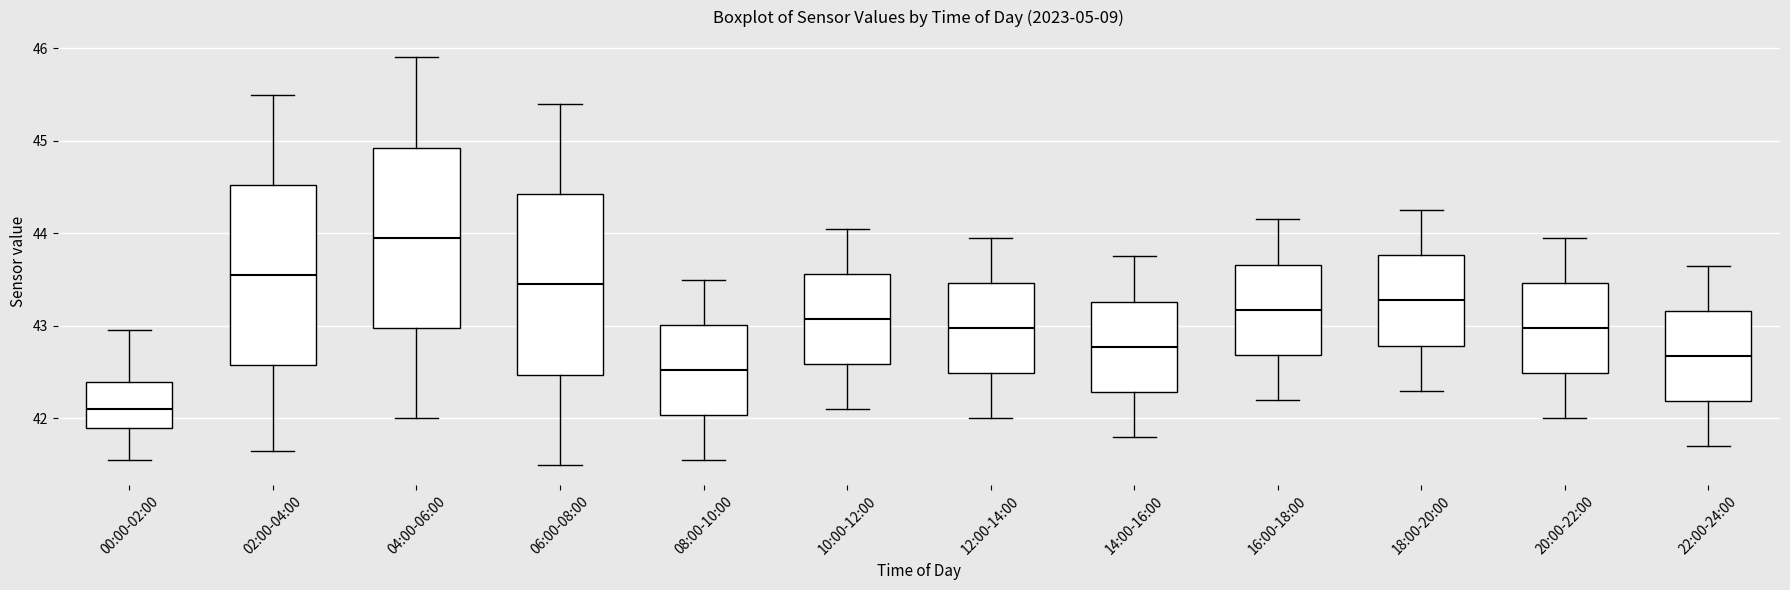

Reading left to right, read every box against the y-axis: the position of its median line, the range the box covers, and the ends of its whiskers. The values are not printed on the chart, so give them approximately, as read against the axis.

00:00-02:00: median 42.1, box 41.9 to 42.4, whiskers 41.6 to 43.0
02:00-04:00: median 43.6, box 42.6 to 44.5, whiskers 41.7 to 45.5
04:00-06:00: median 44.0, box 43.0 to 44.9, whiskers 42.0 to 45.9
06:00-08:00: median 43.5, box 42.5 to 44.4, whiskers 41.5 to 45.4
08:00-10:00: median 42.5, box 42.0 to 43.0, whiskers 41.6 to 43.5
10:00-12:00: median 43.1, box 42.6 to 43.6, whiskers 42.1 to 44.1
12:00-14:00: median 43.0, box 42.5 to 43.5, whiskers 42.0 to 44.0
14:00-16:00: median 42.8, box 42.3 to 43.3, whiskers 41.8 to 43.8
16:00-18:00: median 43.2, box 42.7 to 43.7, whiskers 42.2 to 44.2
18:00-20:00: median 43.3, box 42.8 to 43.8, whiskers 42.3 to 44.3
20:00-22:00: median 43.0, box 42.5 to 43.5, whiskers 42.0 to 44.0
22:00-24:00: median 42.7, box 42.2 to 43.2, whiskers 41.7 to 43.7